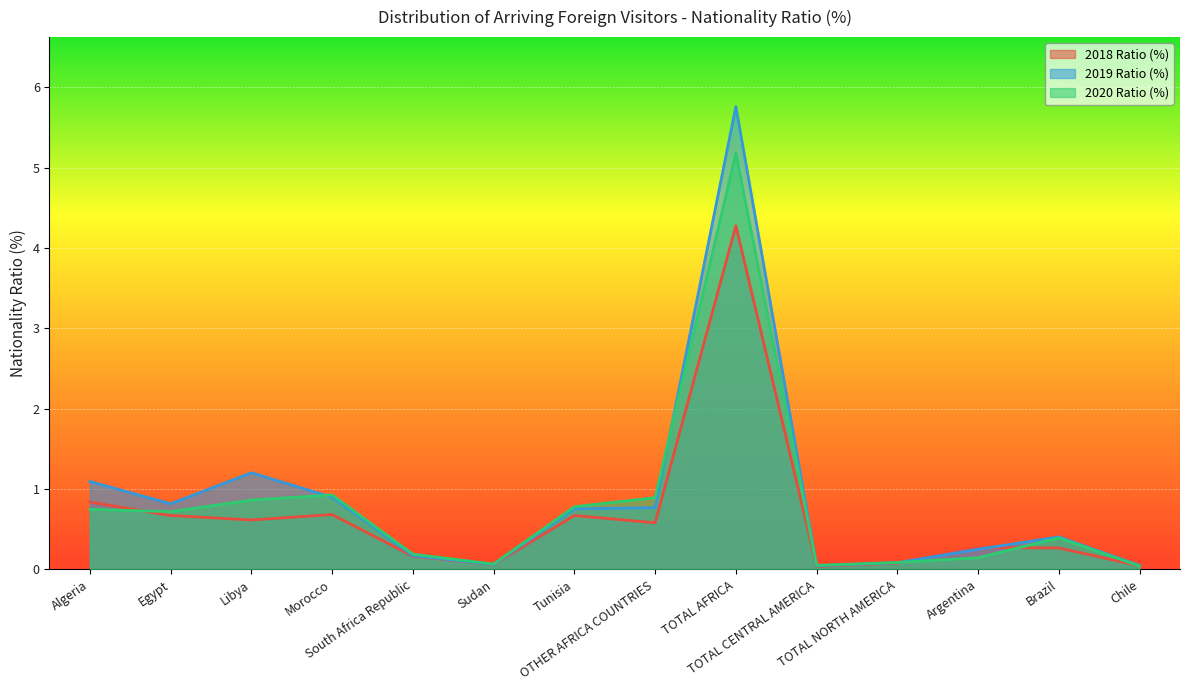

The value of 2018 Ratio (%) at Algeria is 1.5. True or false?

False